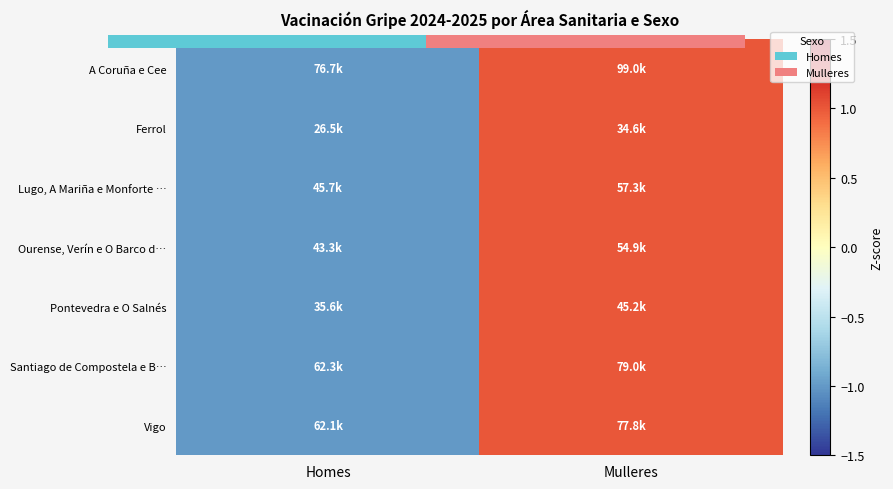

Is the value of Ferrol at Mulleres greater than the value of Santiago de Compostela e B… at Mulleres?

No